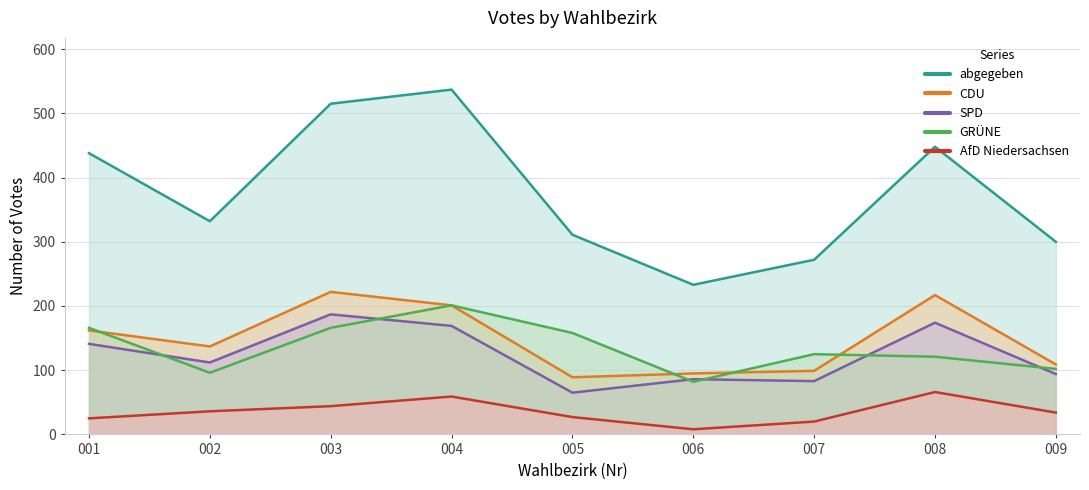

What is the total value across all series at 005?

650